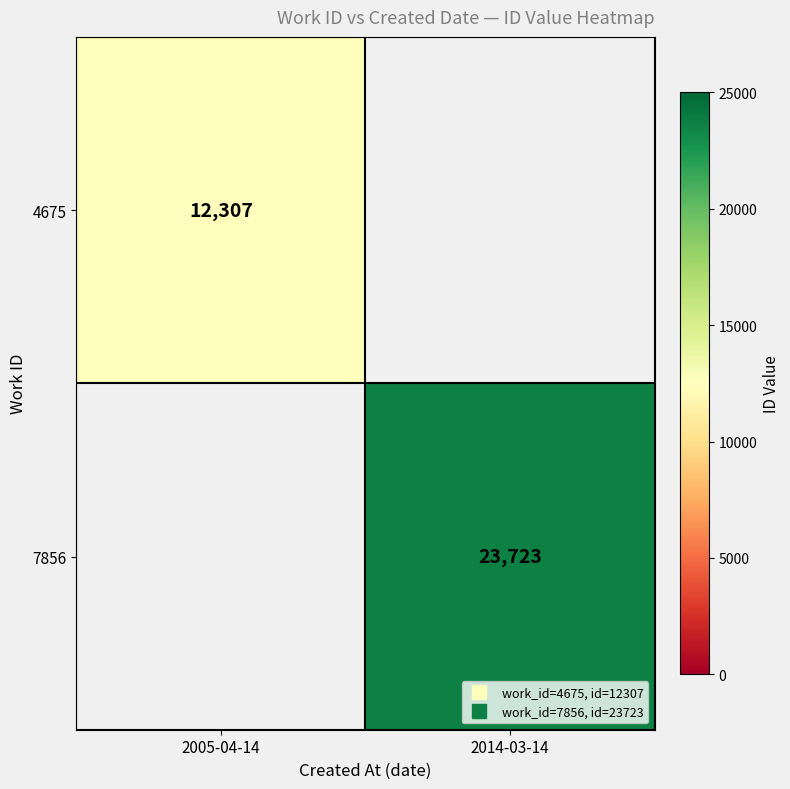

At which label does 7856 reach its minimum?

2005-04-14